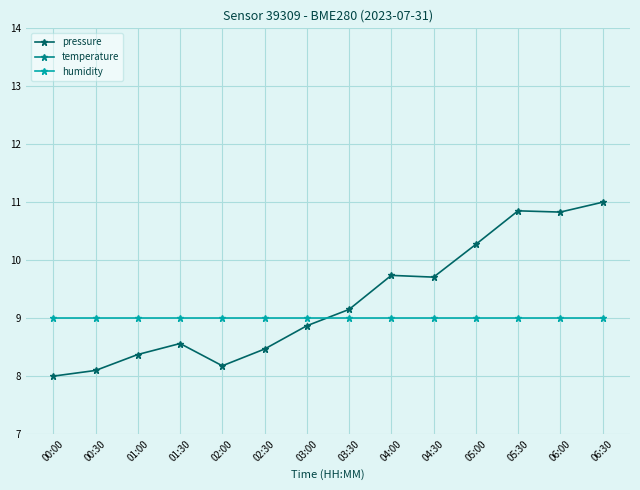

Is this an area chart (filled region under the line)?

No